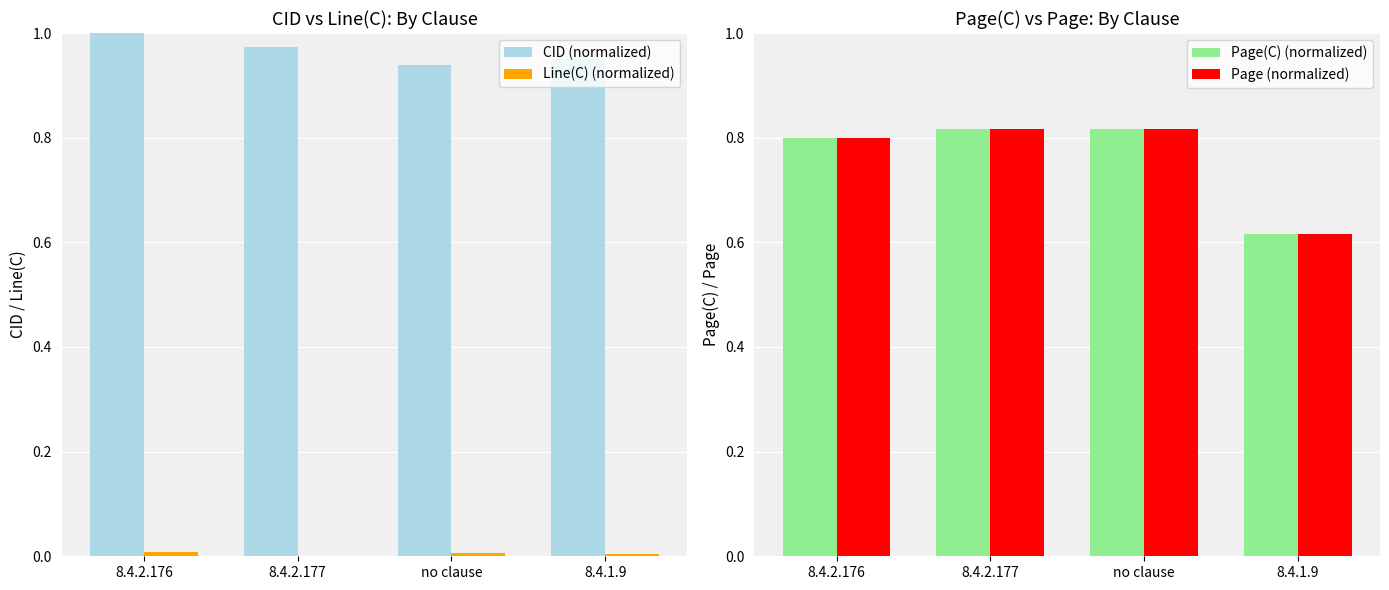

What position from the left is 8.4.2.176?

1